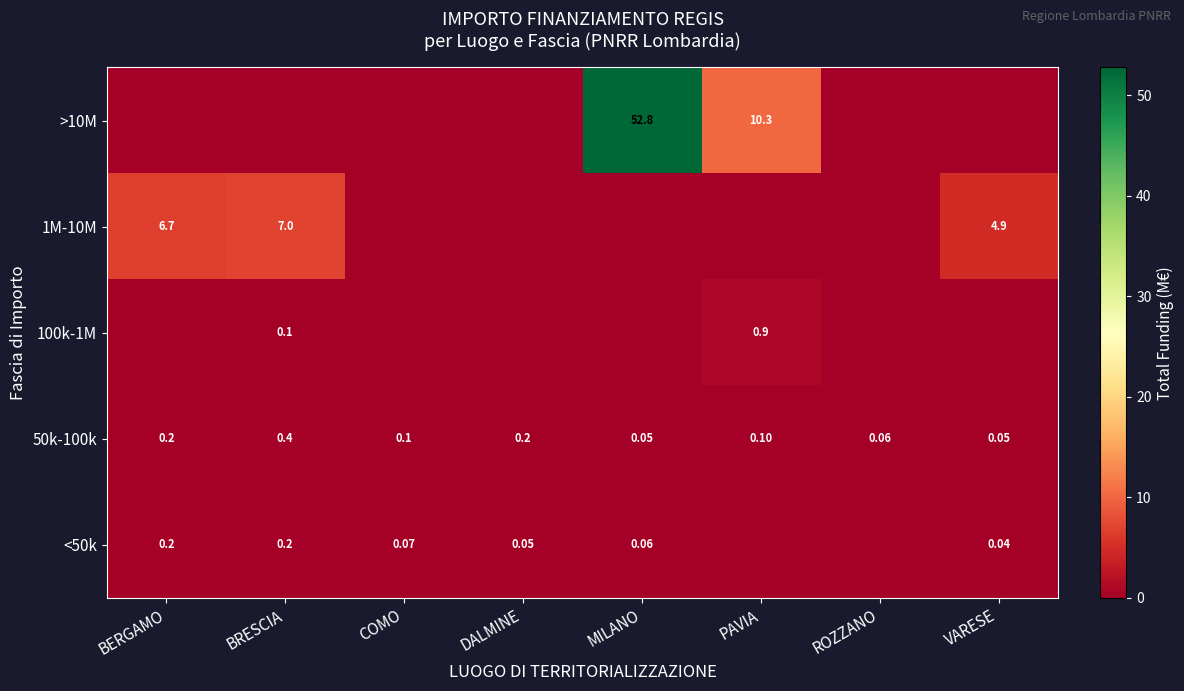

The <50k series shows 0.3 at BRESCIA. True or false?

False